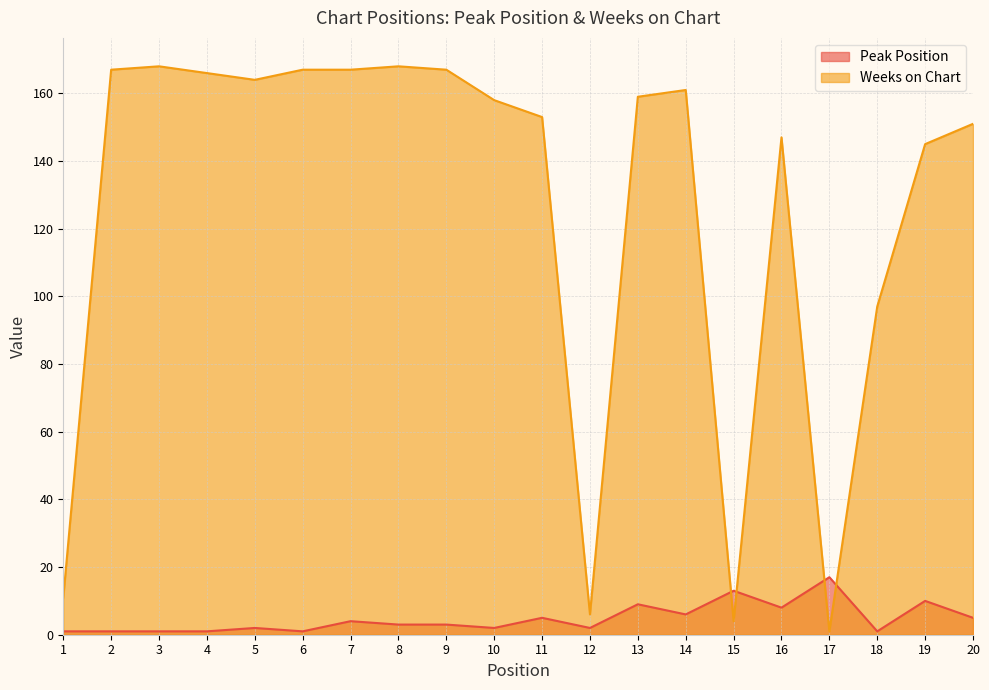

Between 5 and 19, which is larger?

19